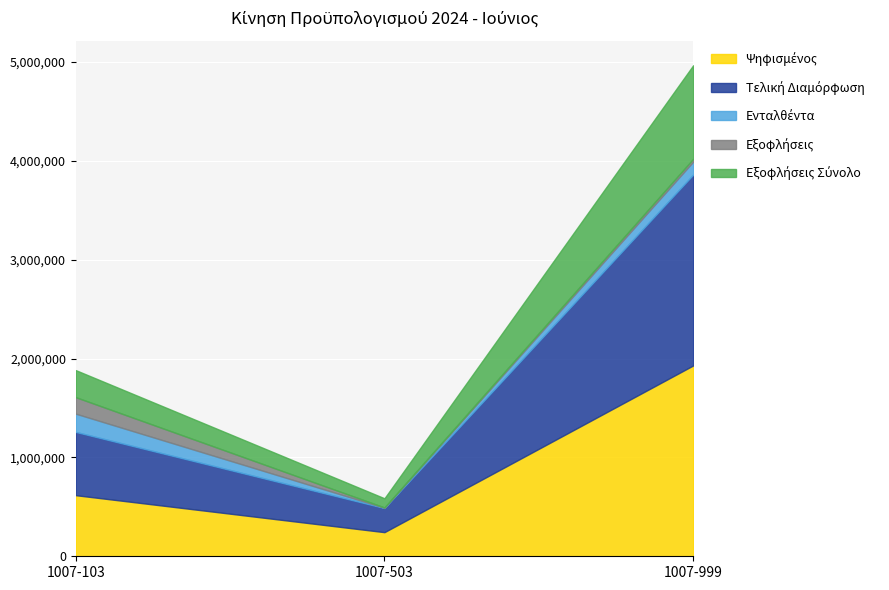

Reading right to left, list all the values displayed in this chart.

Ψηφισμένος: 1007-999=1930000.0	1007-503=244000.0	1007-103=618000.0
Τελική Διαμόρφωση: 1007-999=1930000.0	1007-503=244000.0	1007-103=640000.0
Ενταλθέντα: 1007-999=130918.1	1007-503=2869.8	1007-103=184370.2
Εξοφλήσεις: 1007-999=28660.0	1007-503=2849.8	1007-103=166803.5
Εξοφλήσεις Σύνολο: 1007-999=946350.9	1007-503=92911.9	1007-103=273639.3